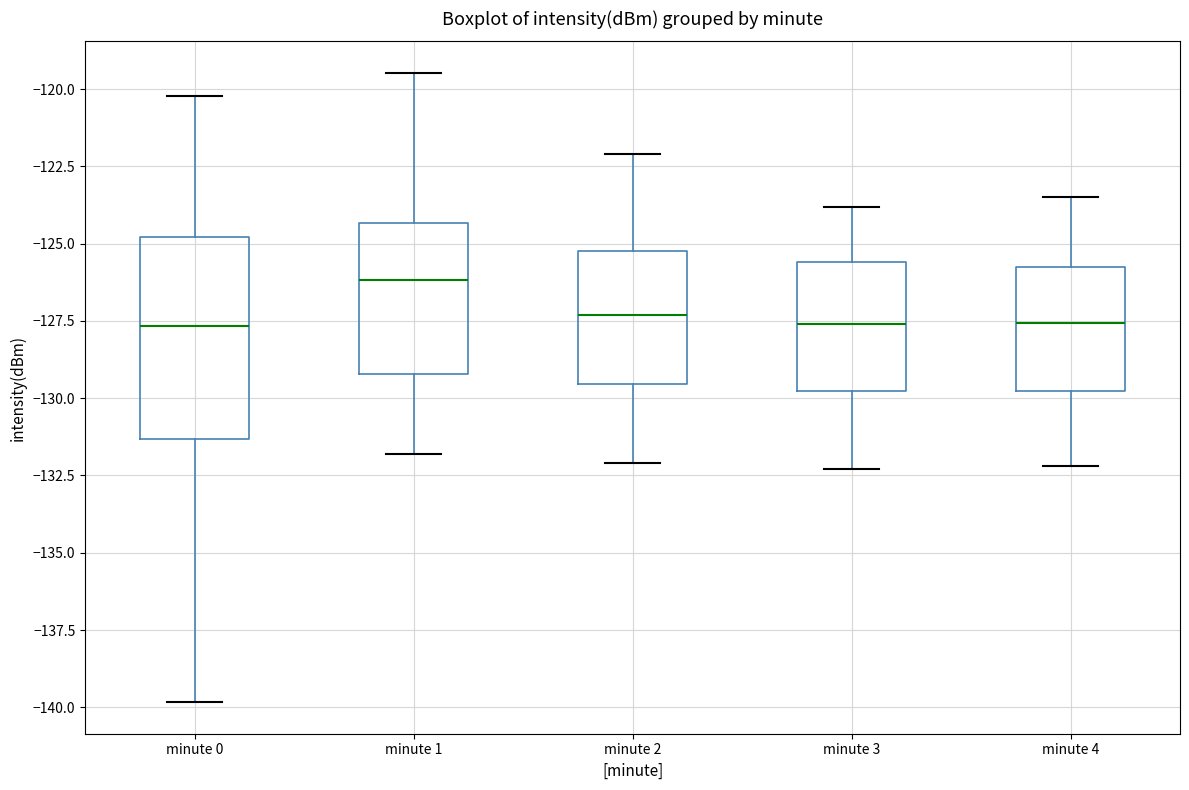

Reading left to right, transcribe this box plot: for each box, give where its median line is, the range the box spans, and where its two whiskers end, as read against the y-axis. The values are not printed on the chart, so give them approximately, as read against the axis.

minute 0: median -127.5, box -131.5 to -125.0, whiskers -140.0 to -120.0
minute 1: median -126.0, box -129.0 to -124.5, whiskers -132.0 to -119.5
minute 2: median -127.5, box -129.5 to -125.0, whiskers -132.0 to -122.0
minute 3: median -127.5, box -130.0 to -125.5, whiskers -132.5 to -124.0
minute 4: median -127.5, box -129.5 to -125.5, whiskers -132.0 to -123.5